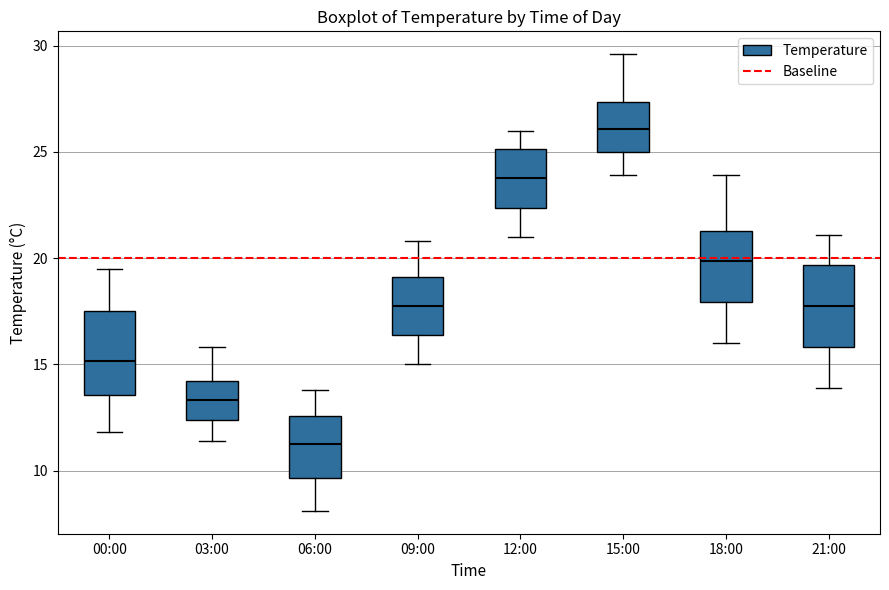

Where does the lower whisker of the box for 15:00 end on the y-axis? The values are not printed on the chart, so give them approximately, as read against the axis.

24.0